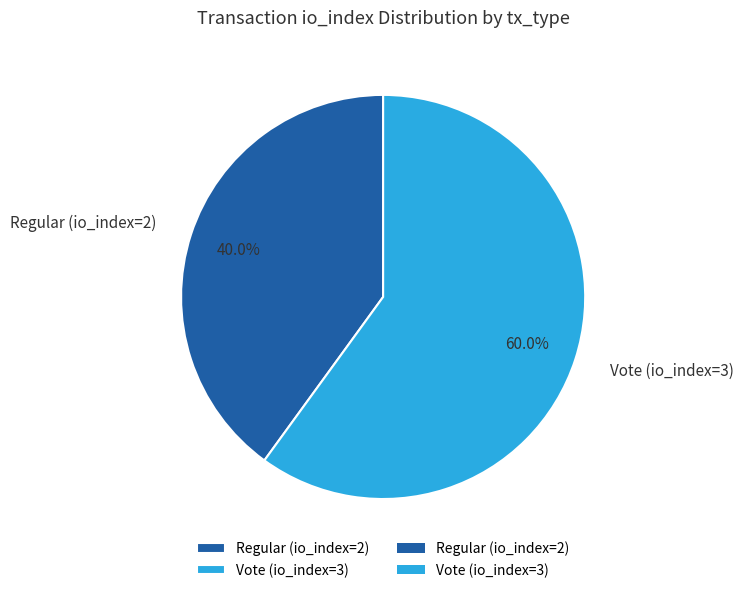

Does Vote (io_index=3) represent more than half of the total?

Yes